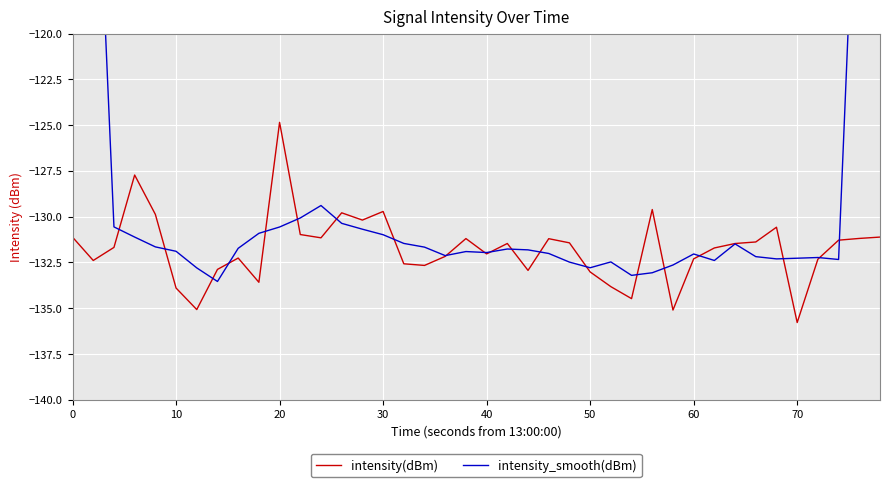

What is the minimum value for intensity(dBm)?

-135.8